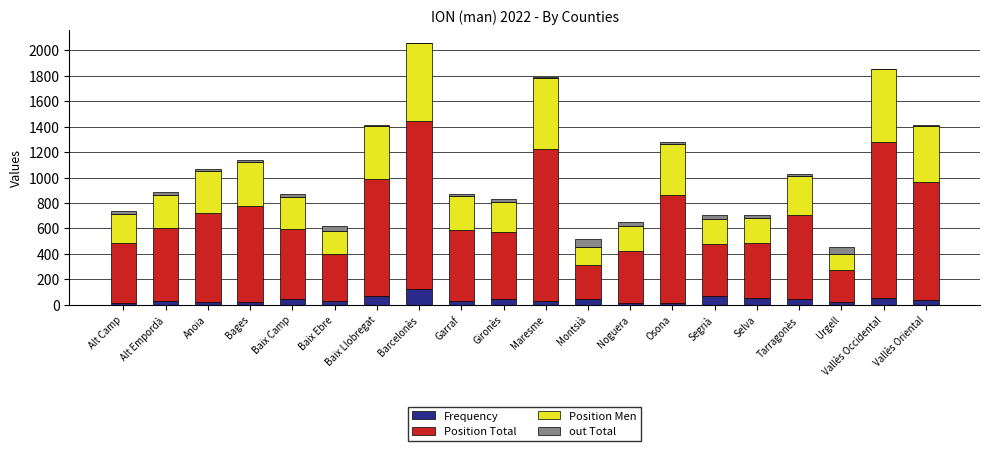

What is the sum of all Frequency values?

798